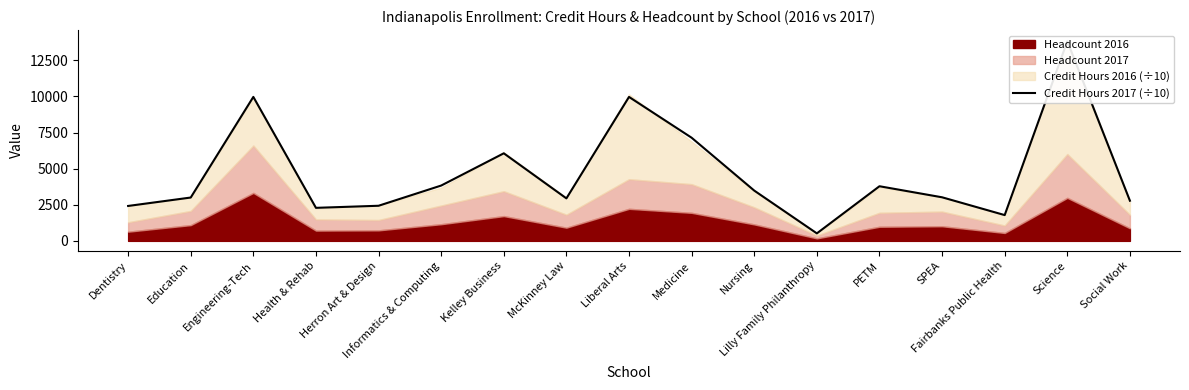

Rank the categories by value from highest to lowest.

Science, Engineering-Tech, Liberal Arts, Medicine, Kelley Business, Informatics & Computing, PETM, Nursing, SPEA, Education, McKinney Law, Social Work, Herron Art & Design, Dentistry, Health & Rehab, Fairbanks Public Health, Lilly Family Philanthropy